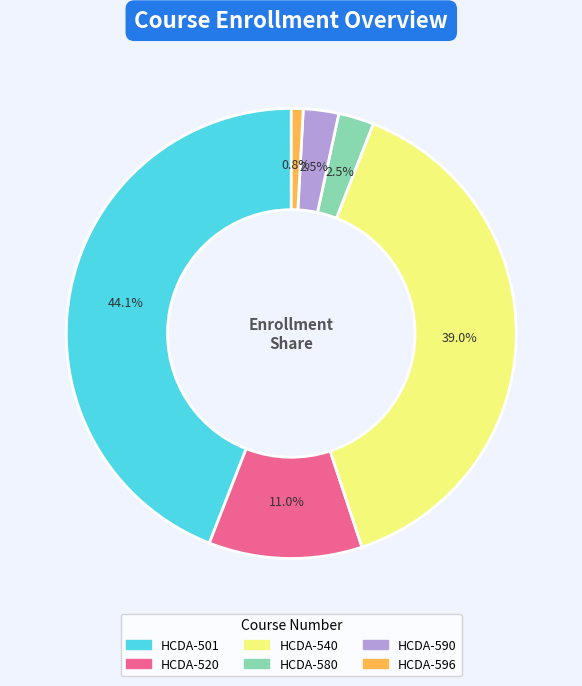

Which has a higher value, HCDA-596 or HCDA-590?

HCDA-590